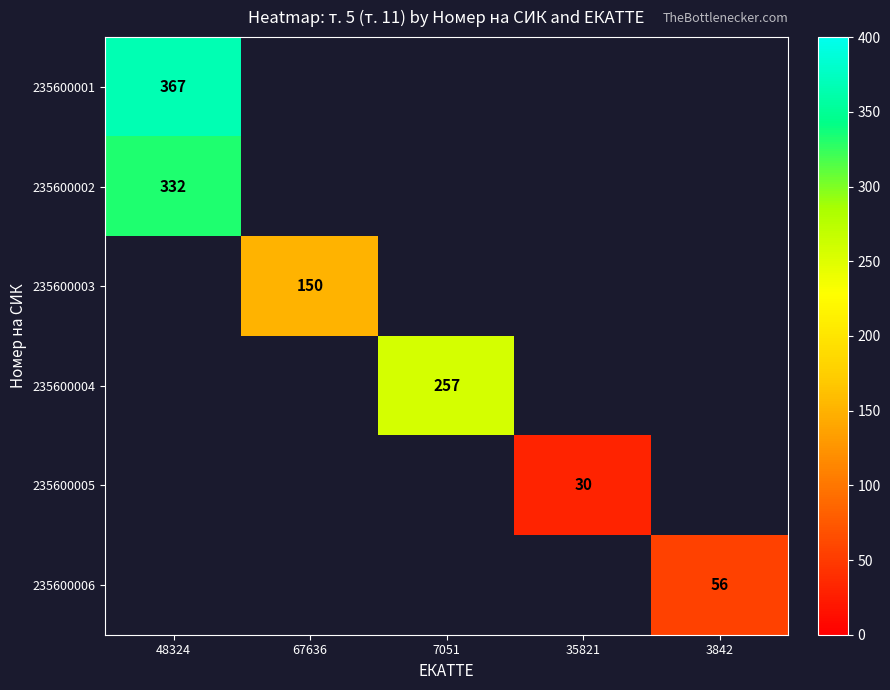

Is it true that 235600003 equals 150 at 67636?

True